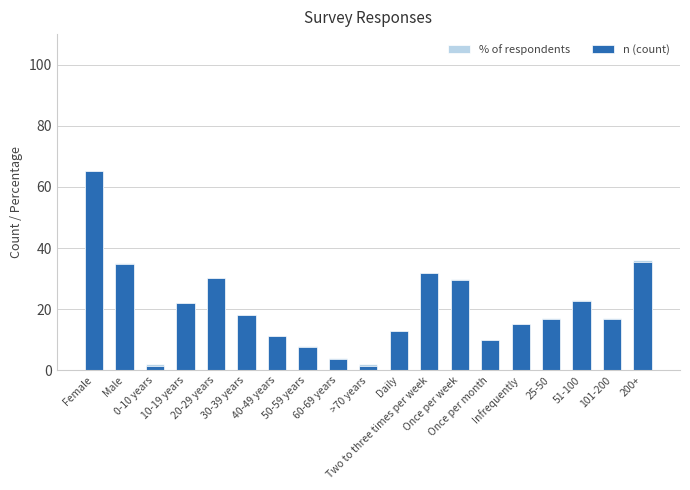

What is the average value of the % of respondents series?

20.5